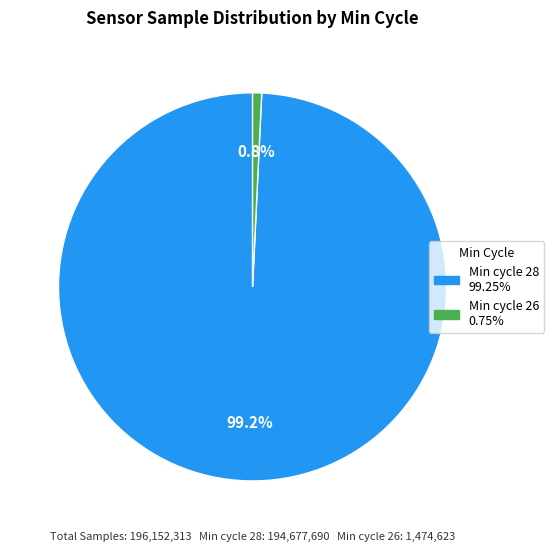

How many segments does this pie chart have?

2